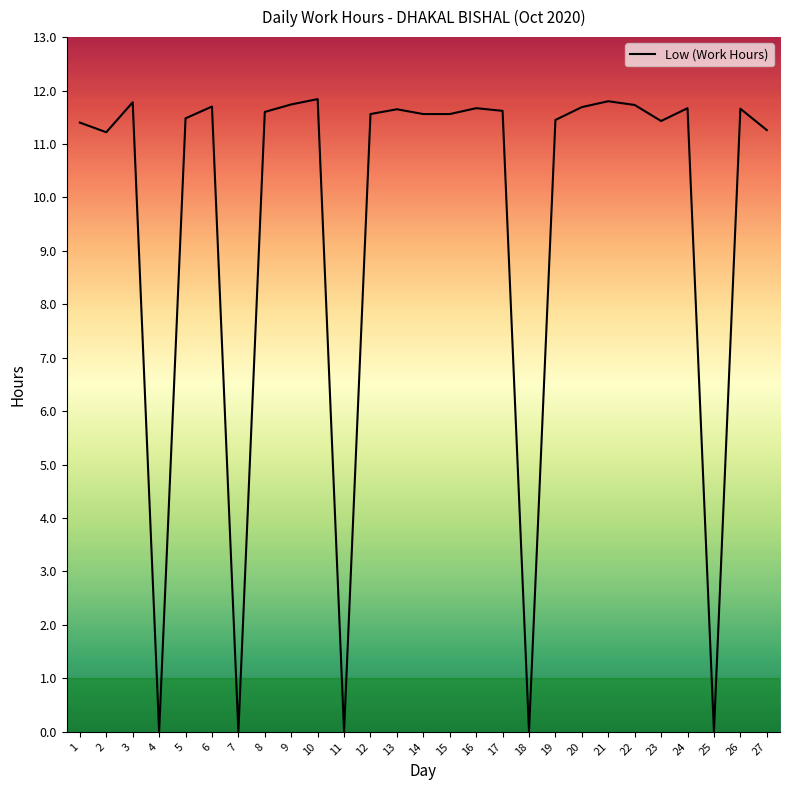

At which label does the data first exceed 11?

1